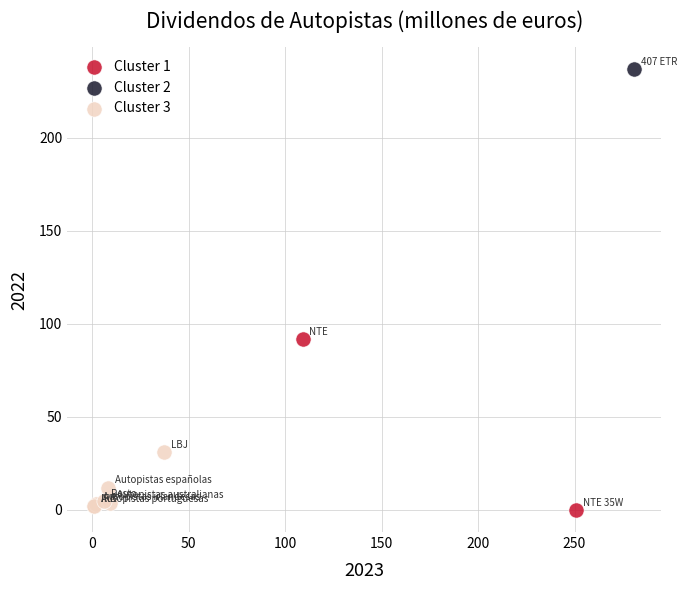

Which series reaches the maximum Y coordinate?

Cluster 2